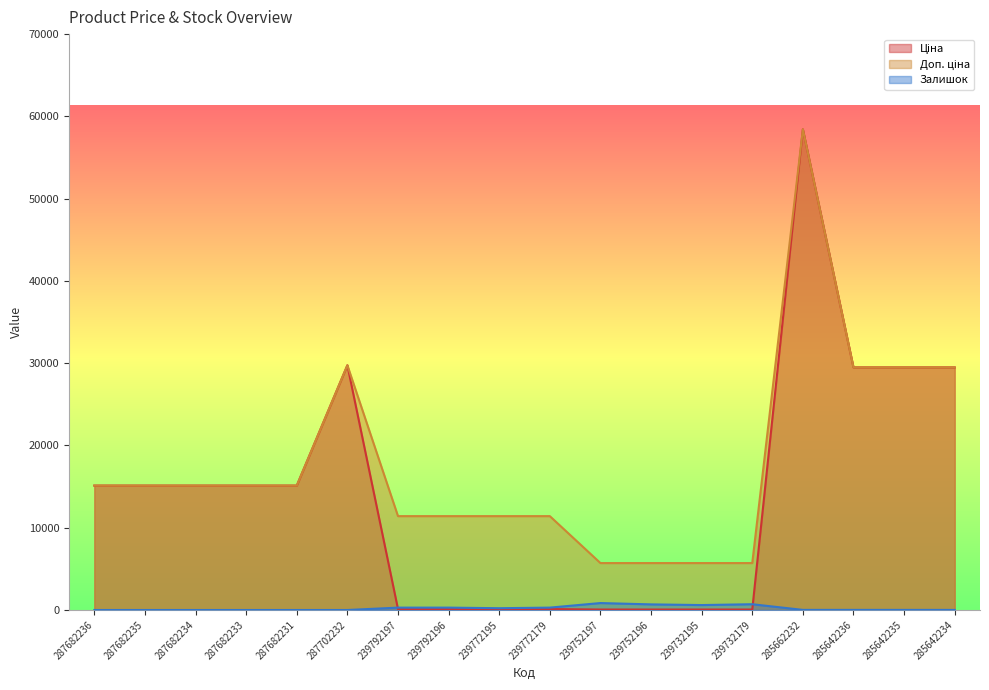

At which label is Залишок closest to 422?

239792196